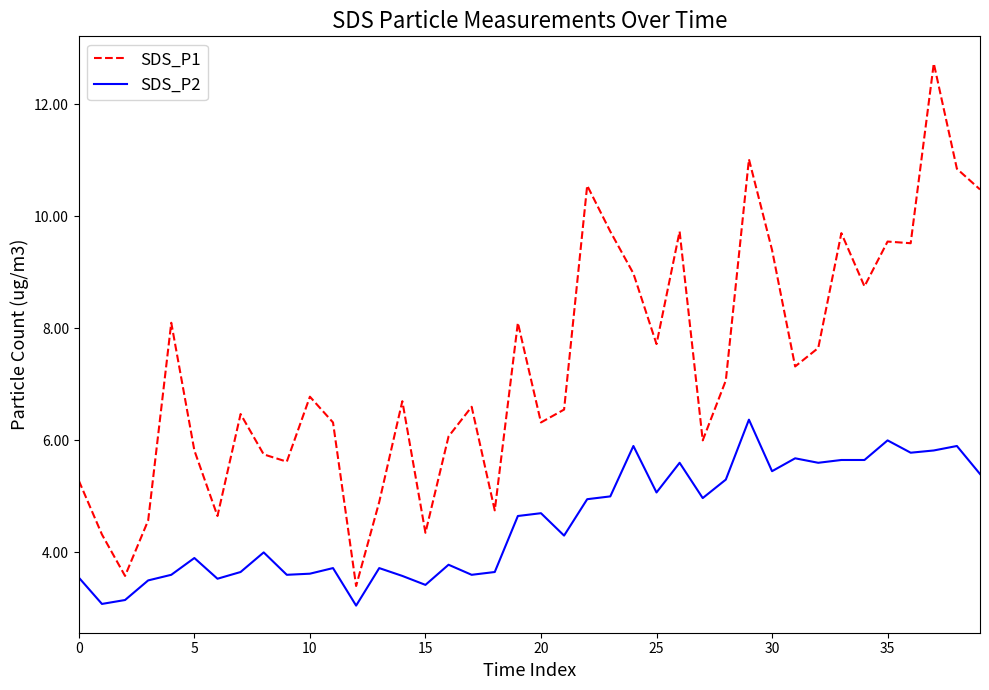

How many lines are shown in the chart?

2